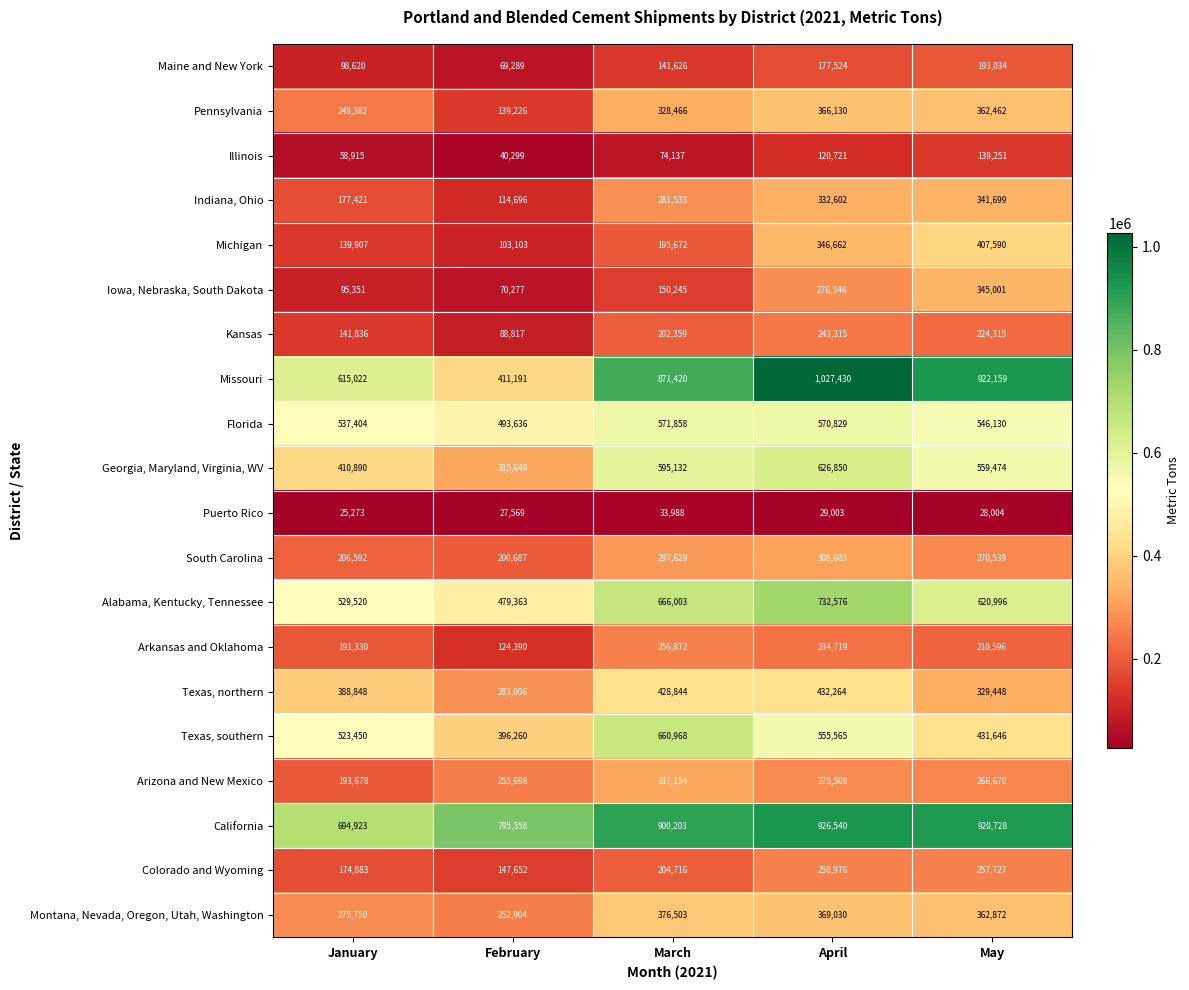

True or false: Illinois has a value of 248849 at May.

False